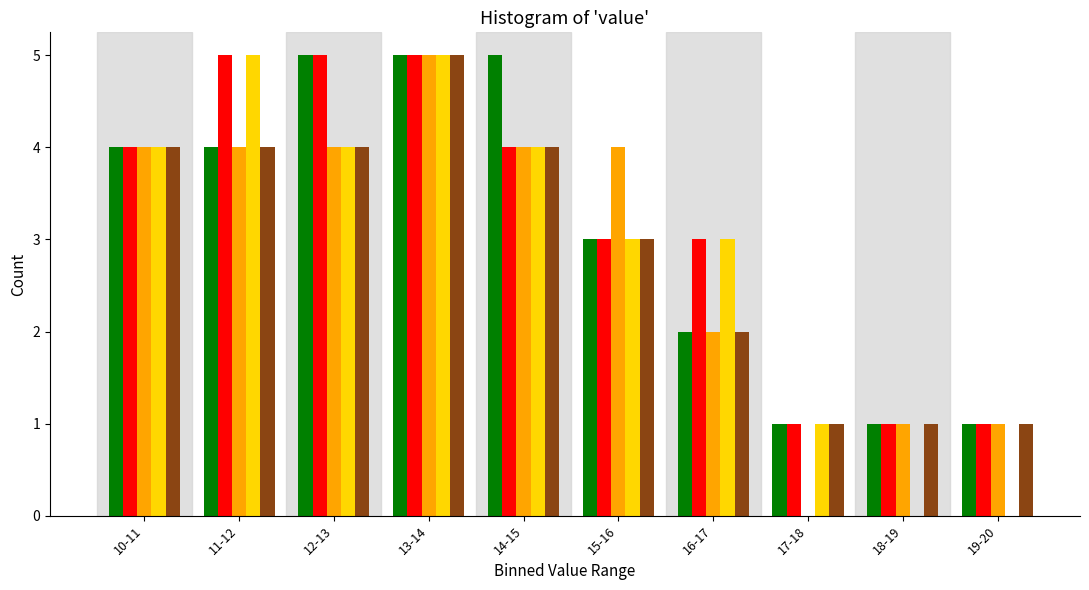

What is the total value across all series at 13-14?

25